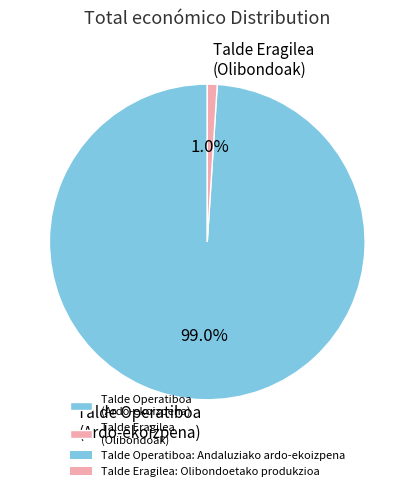

Is the sum of Talde Eragilea (Olibondoak) and Talde Operatiboa (Ardo-ekoizpena) greater than half?

Yes